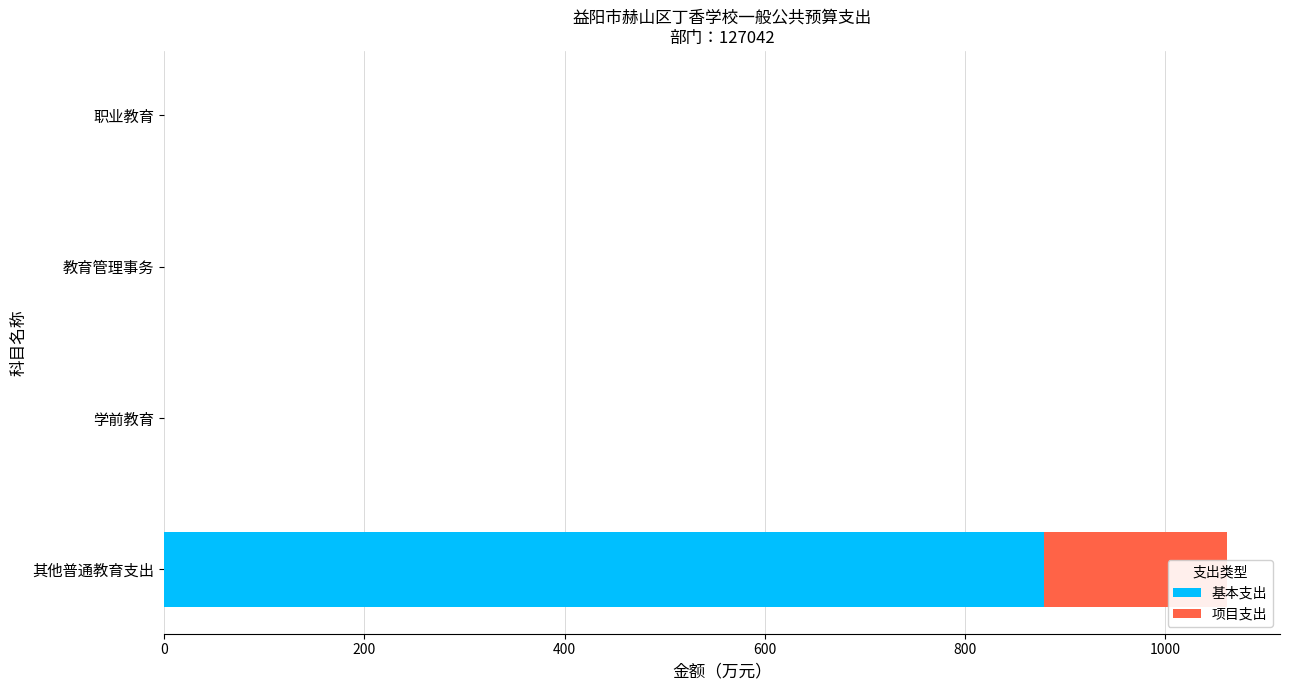

Which series has the largest total across all categories?

基本支出